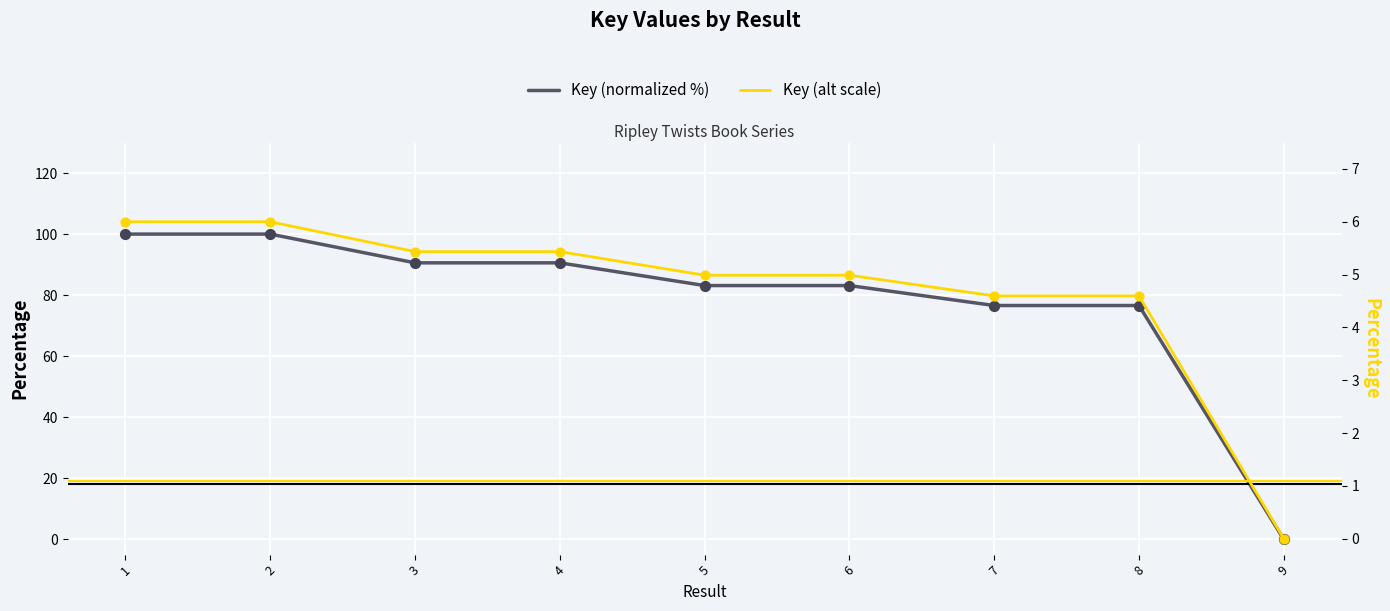

Which series has the largest total across all categories?

Key (normalized %)